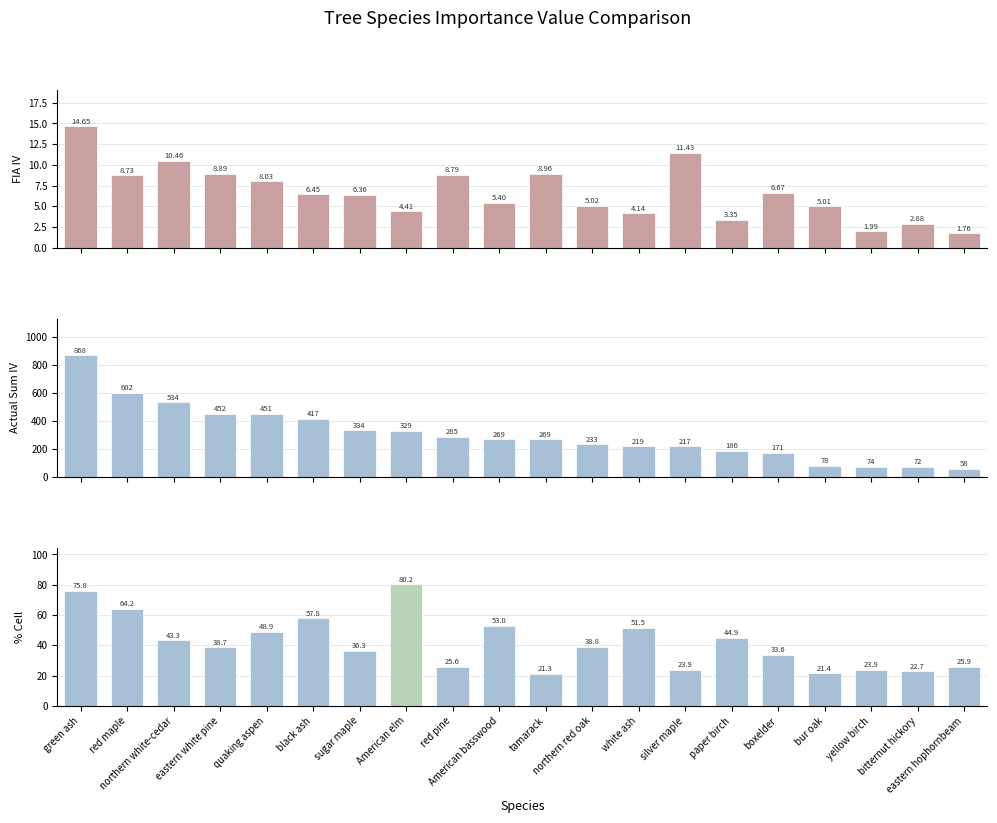

List the series in order of their peak value, lowest first.

FIA IV, % Cell, Actual Sum IV